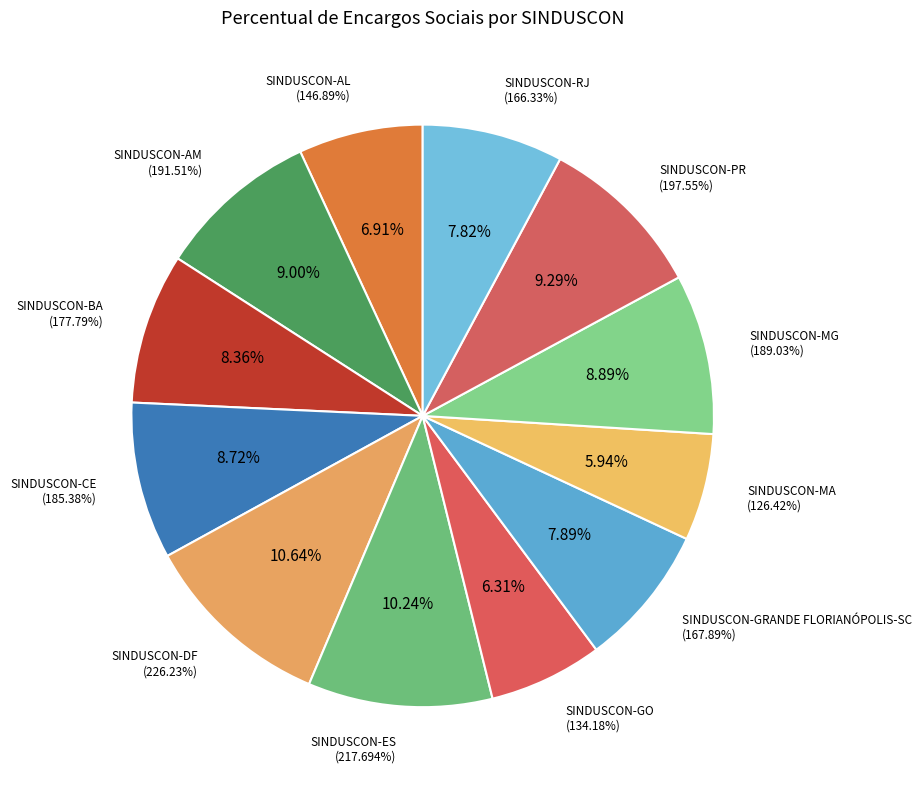

How many segments does this pie chart have?

12